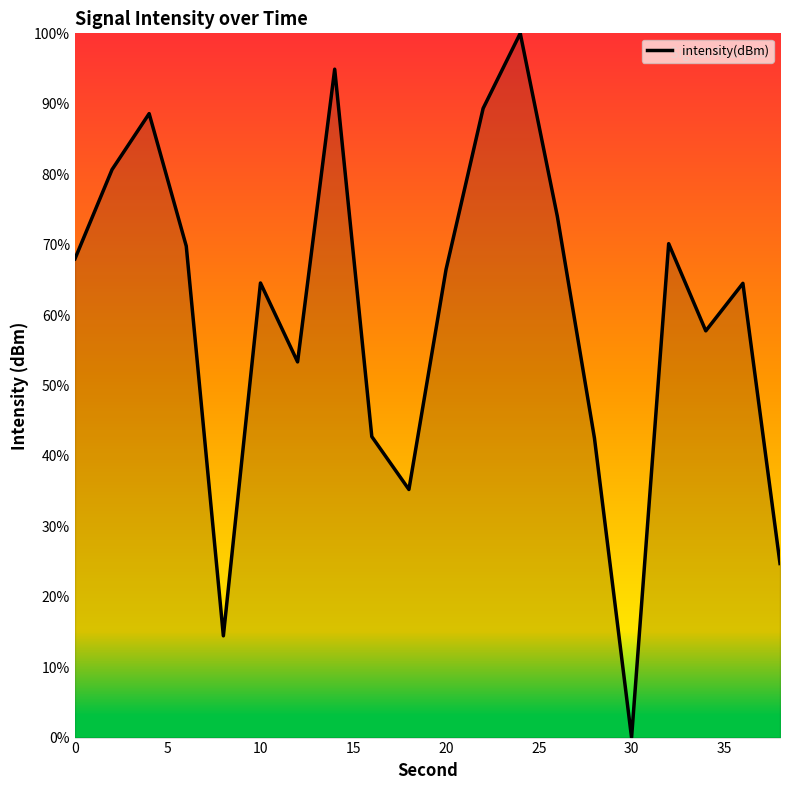

What is the difference between the maximum and minimum values?

100.0